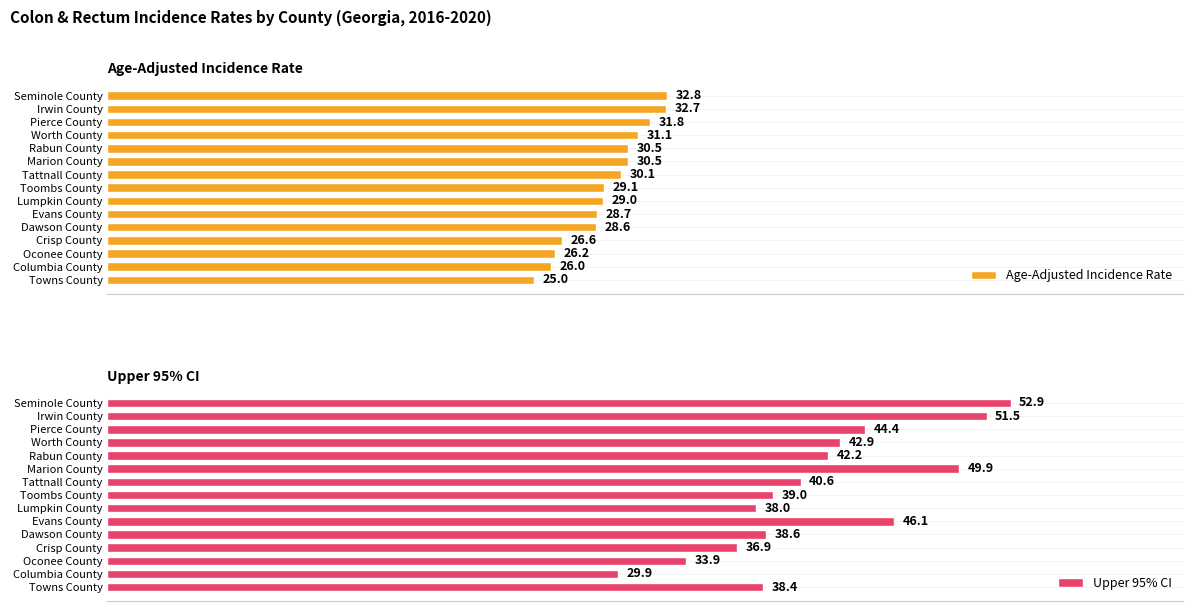

Which category has the lowest value in the Upper 95% CI series?

Columbia County